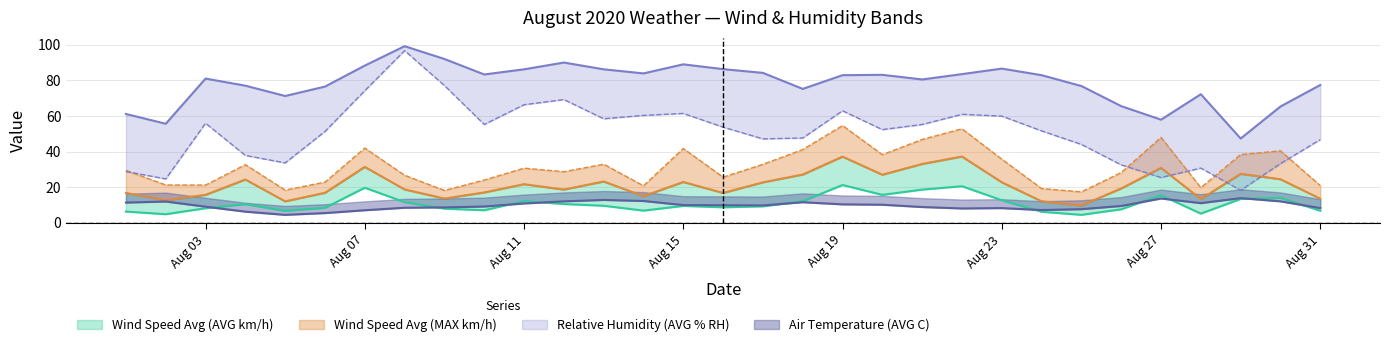

What is the value of the Relative Humidity (MIN % RH) point at the 1st from the left?

28.8